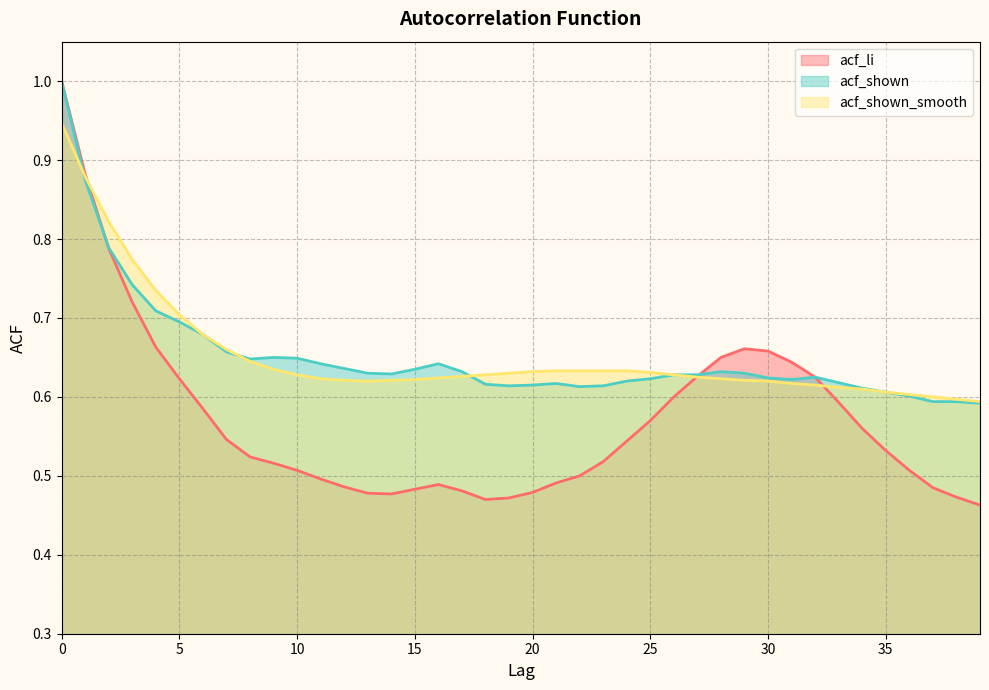

At how many categories does at least one series exceed 0?

40